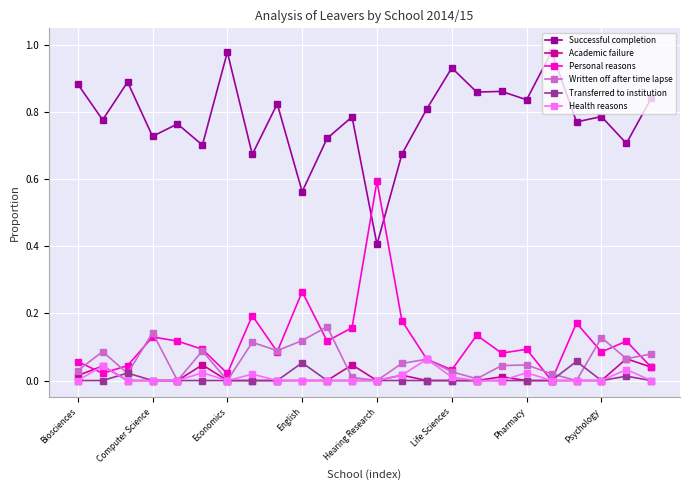

True or false: Academic failure and Successful completion cross at least once.

False